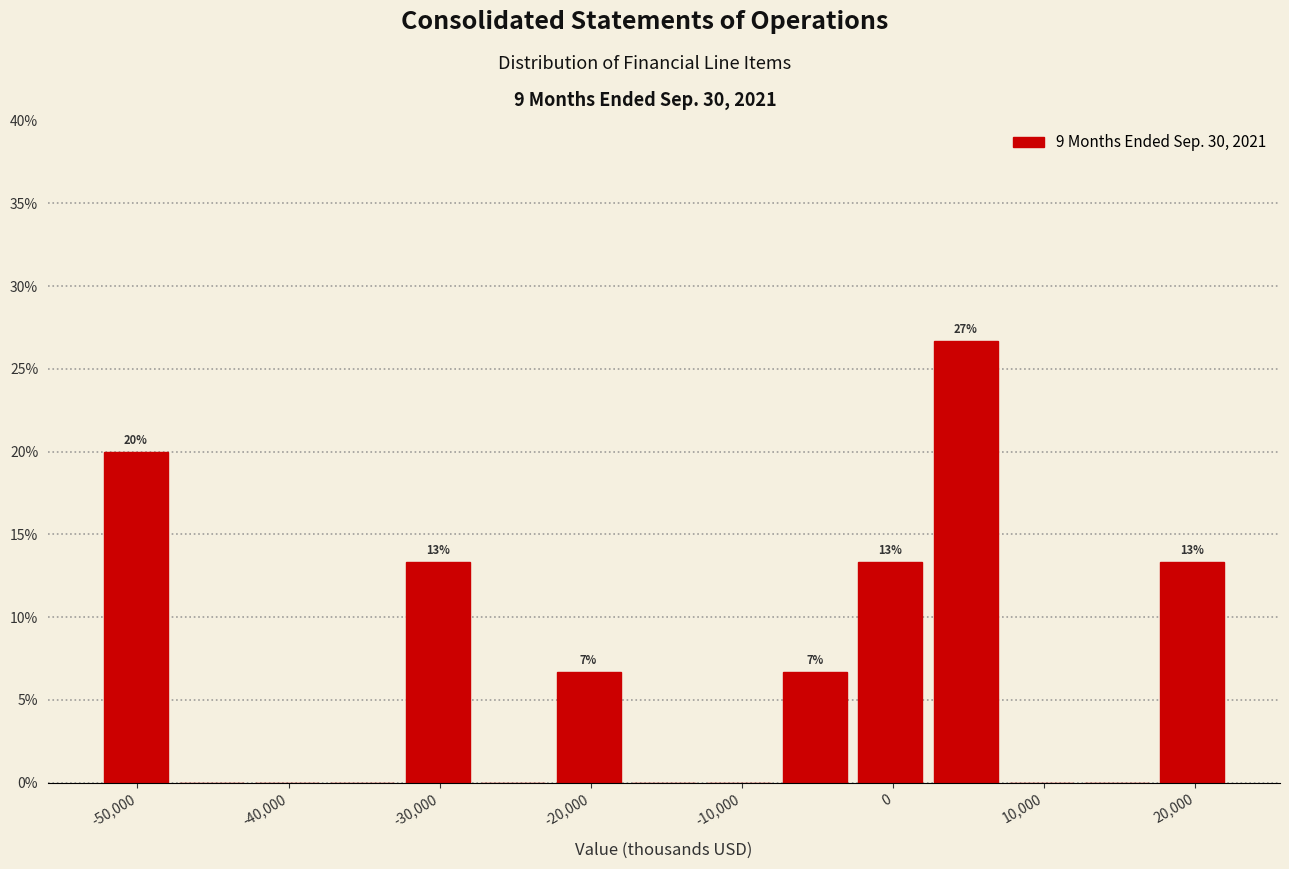

Which range on the x-axis has the tallest bar?

3000 to 8000